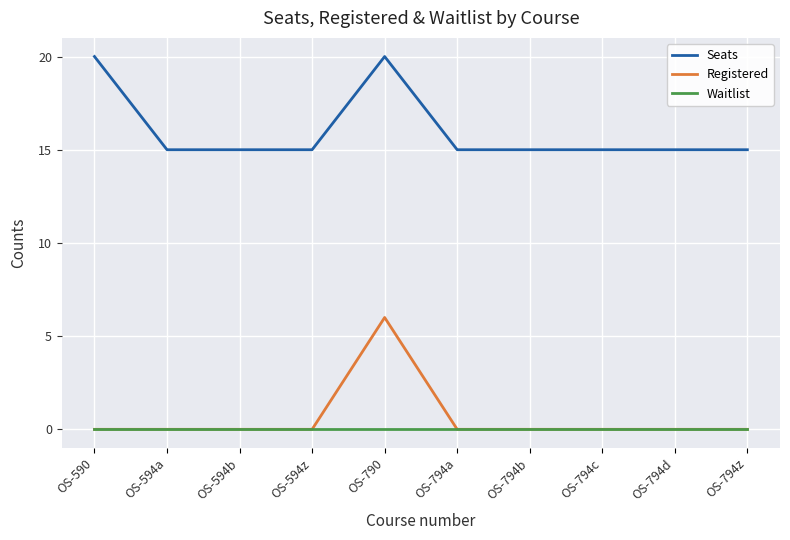

What is the difference between the highest and lowest values at OS-794d?

15